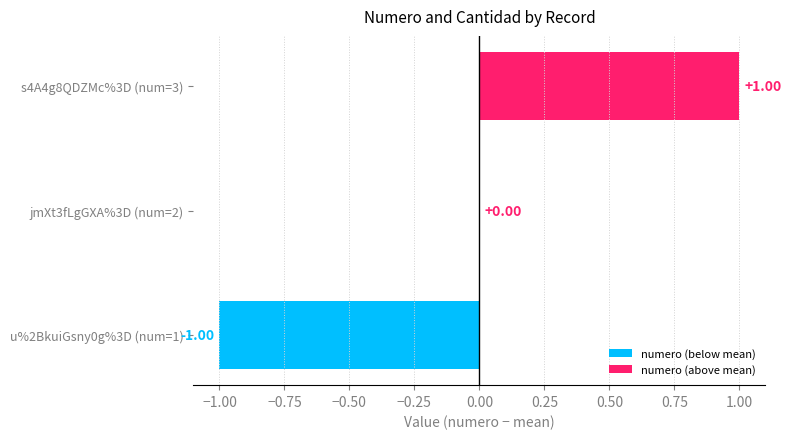

Is it true that cantidad equals 0 at jmXt3fLgGXA%3D?

False